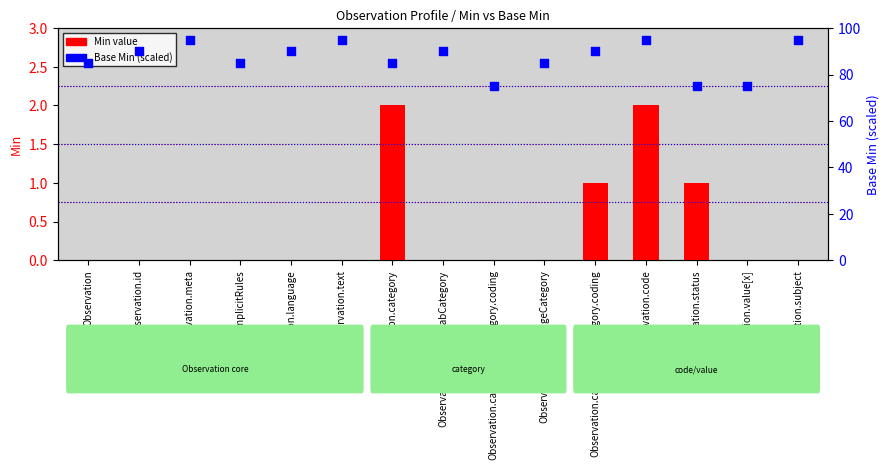

At how many categories does at least one series exceed 57?

15